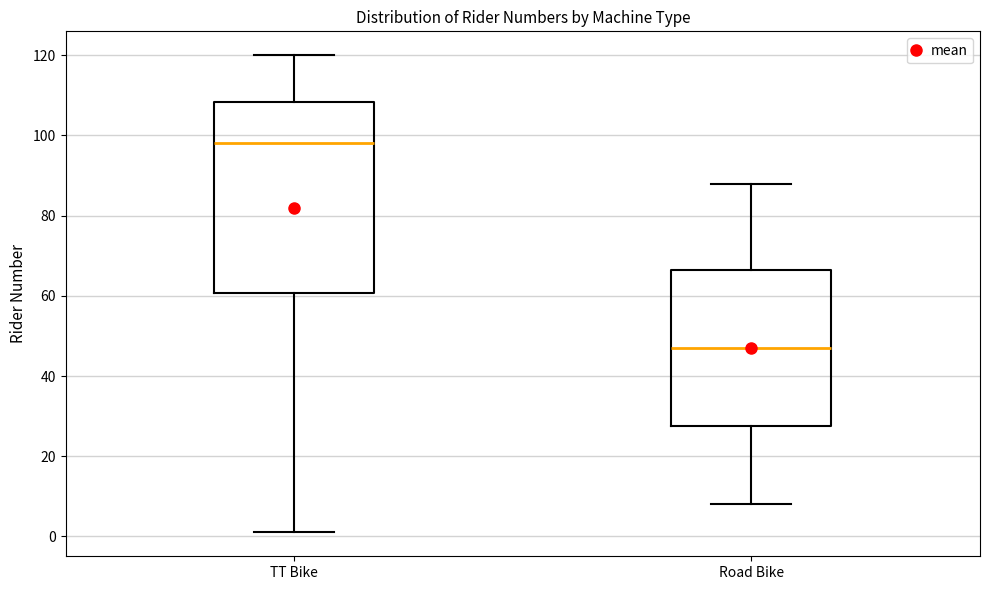

Where is the upper edge of the box for TT Bike on the y-axis? The values are not printed on the chart, so give them approximately, as read against the axis.

108